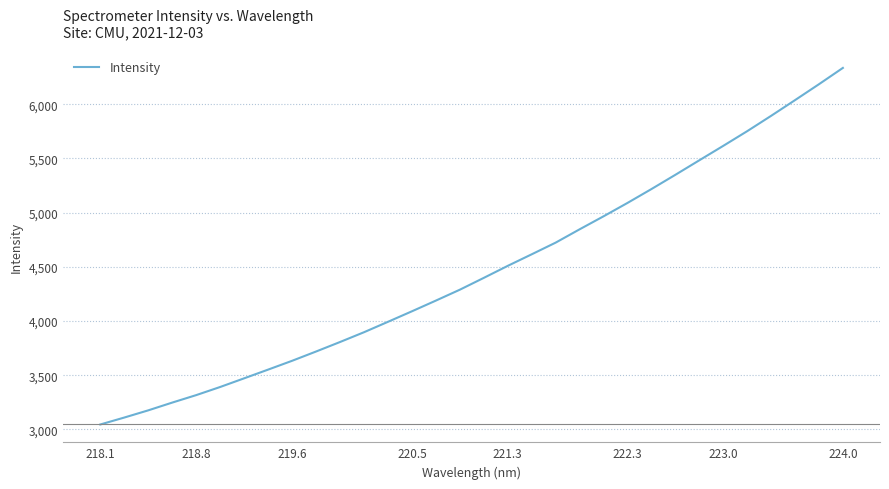

What is the maximum value shown in the chart?

6334.4